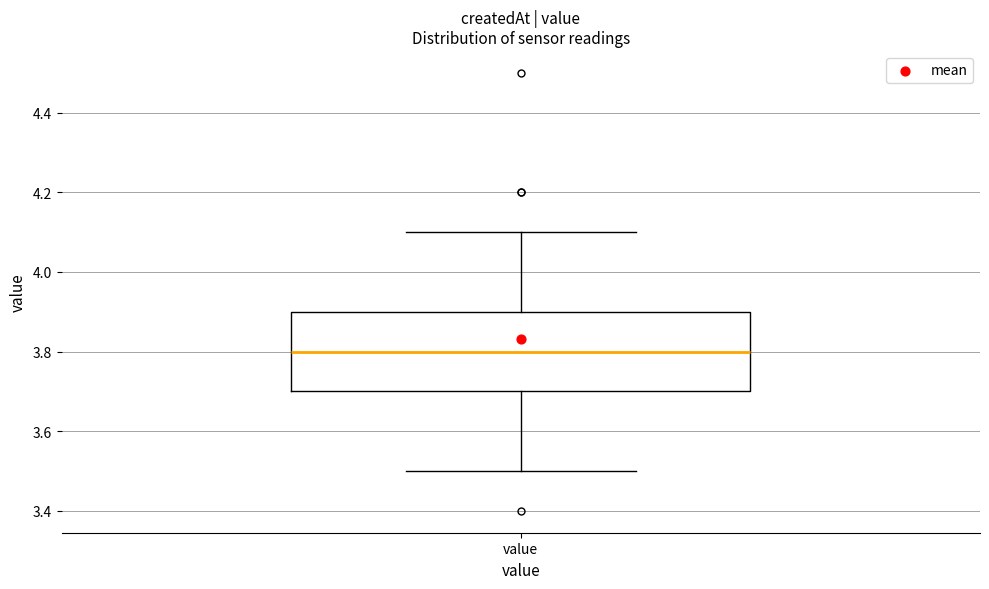

Where does the upper whisker of the box for value end on the y-axis? The values are not printed on the chart, so give them approximately, as read against the axis.

4.1